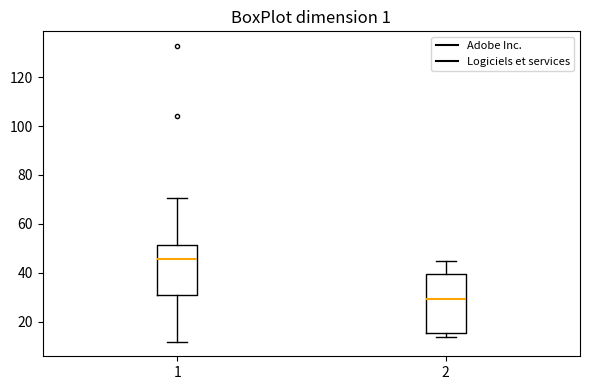

Reading left to right, transcribe this box plot: for each box, give where its median line is, the range the box spans, and where its two whiskers end, as read against the y-axis. The values are not printed on the chart, so give them approximately, as read against the axis.

1: median 46, box 30 to 52, whiskers 12 to 70
2: median 30, box 16 to 40, whiskers 14 to 44